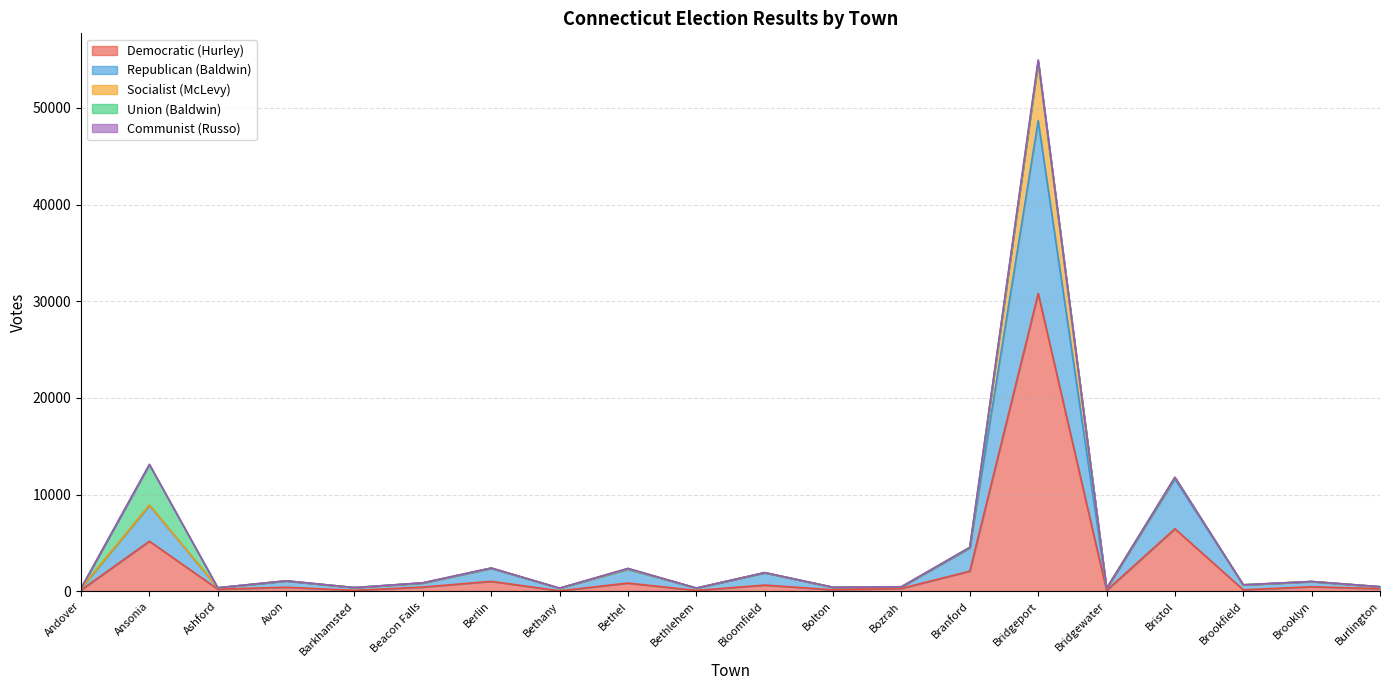

Is the value of Socialist (McLevy) at Ansonia greater than the value of Republican (Baldwin) at Brooklyn?

No